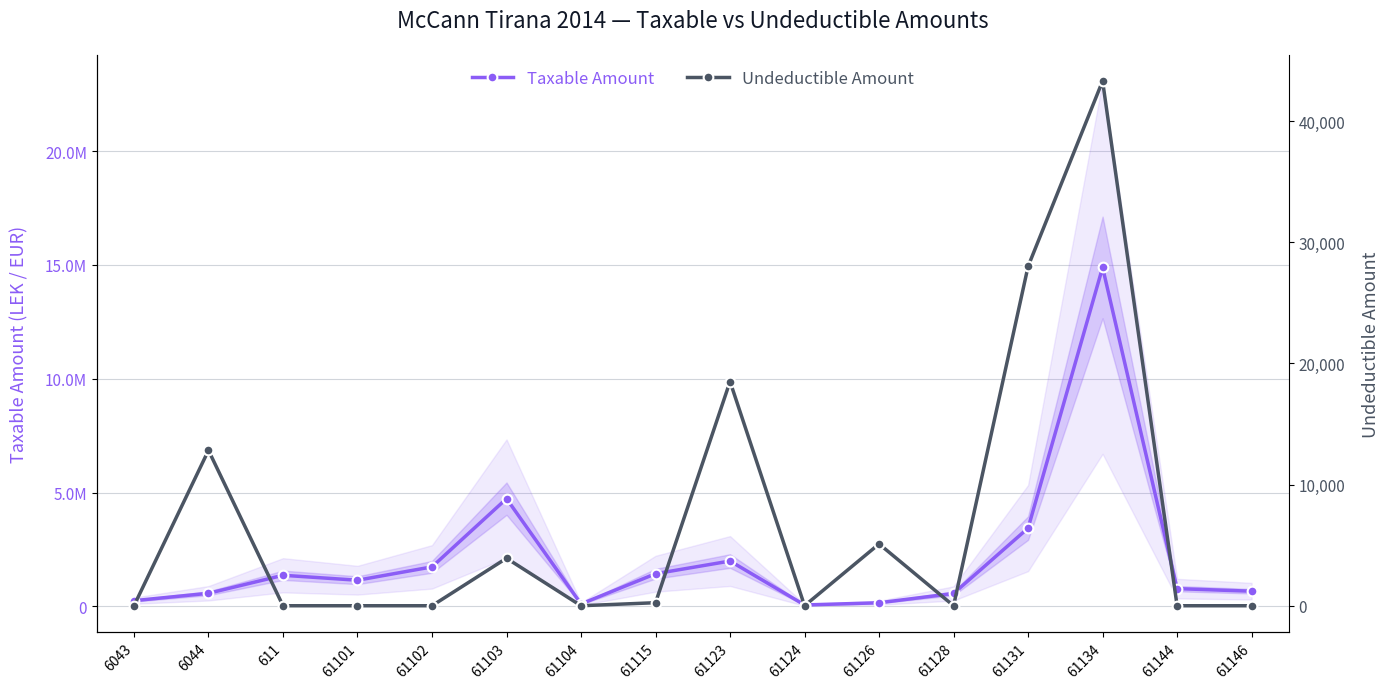

What are all the series names shown in the legend?

Taxable Amount, Undeductible Amount